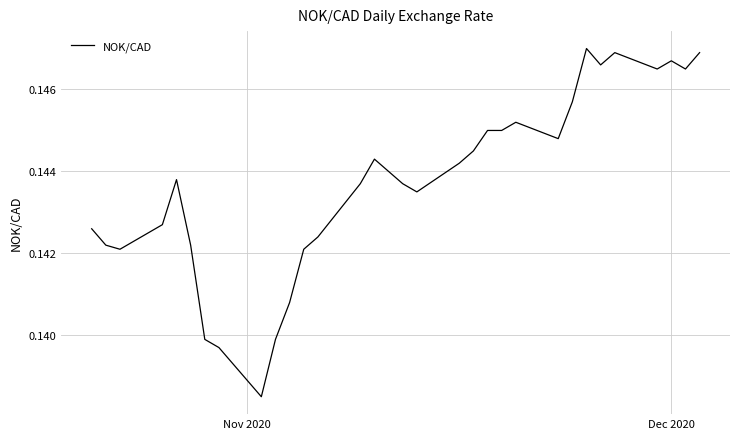

Is this an area chart (filled region under the line)?

No